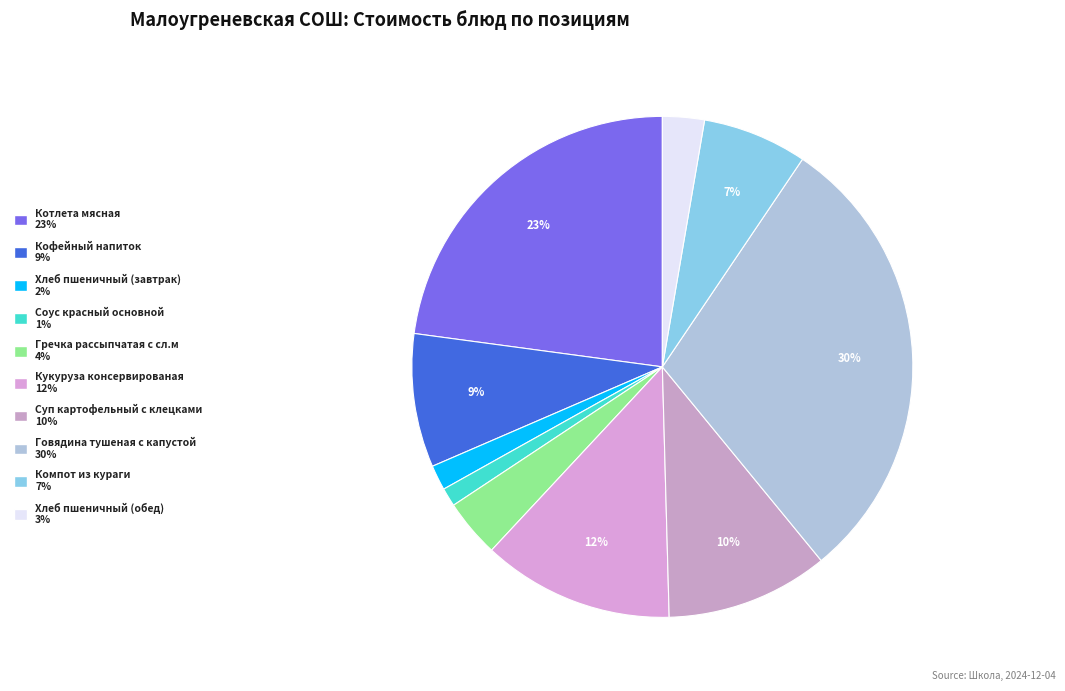

Is there a majority slice in this chart?

No